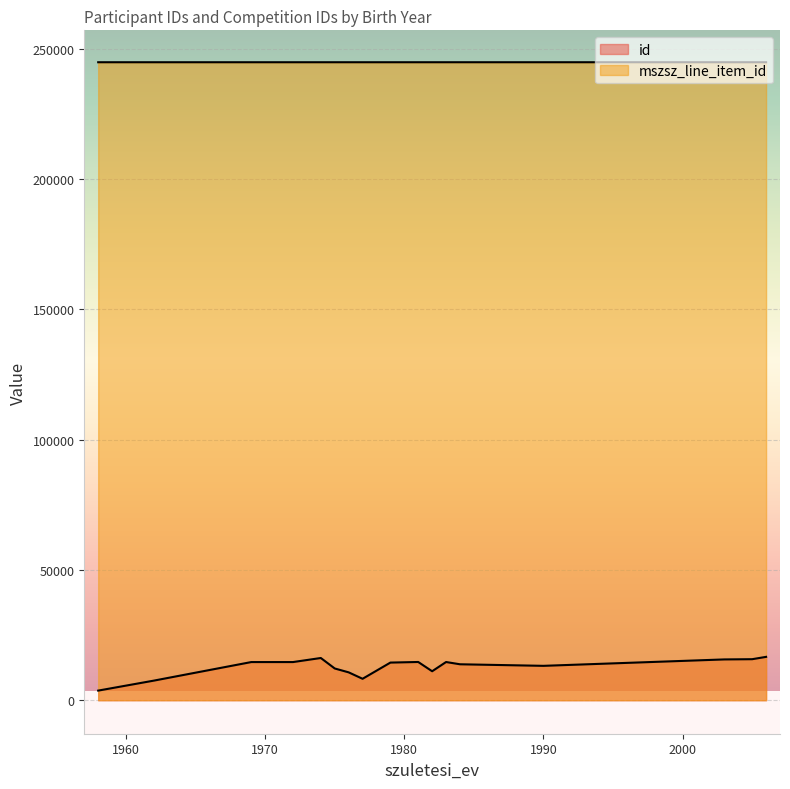

What is the minimum value shown in the chart?

3694